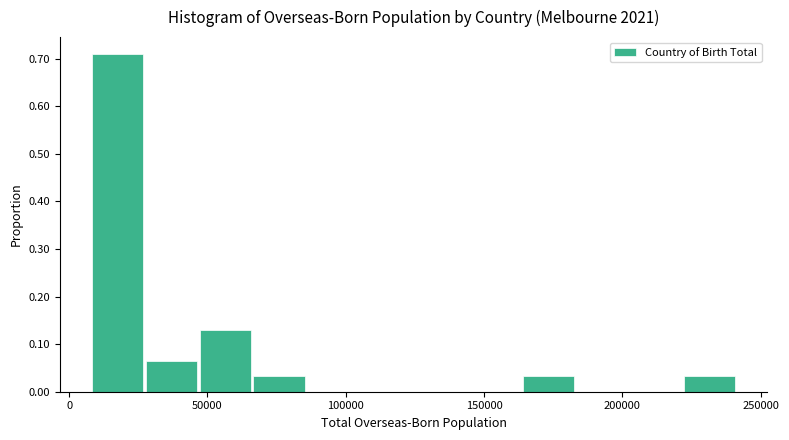

Read against the x-axis, roughly where is the centre of the tallest bar?

20000